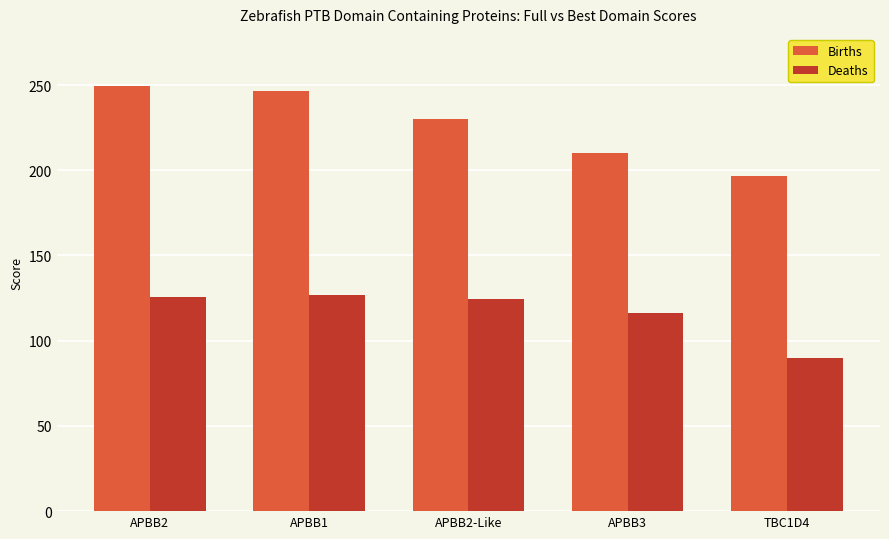

Which series has the largest total across all categories?

Births